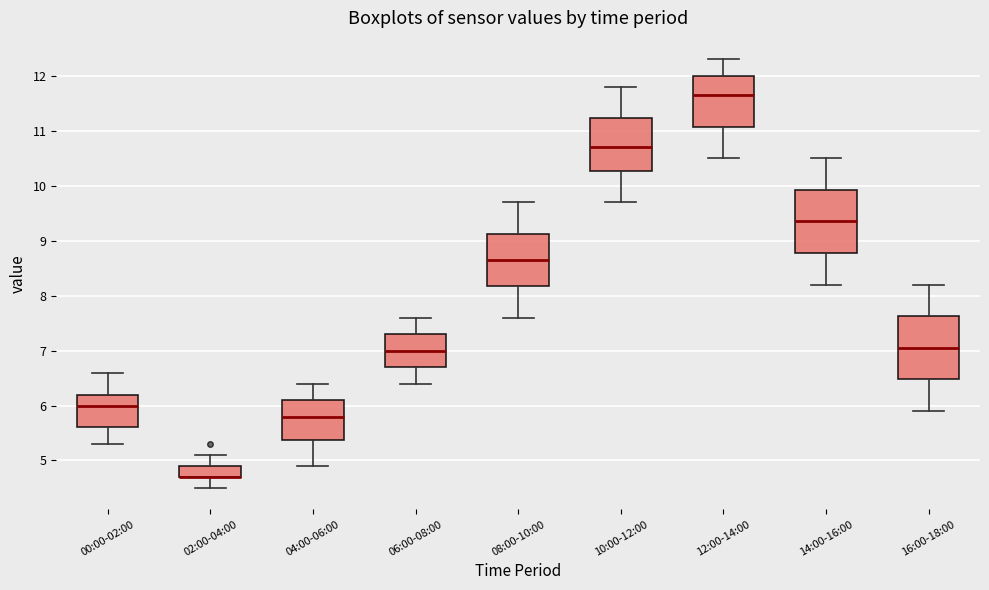

Where is the upper edge of the box for 14:00-16:00 on the y-axis? The values are not printed on the chart, so give them approximately, as read against the axis.

9.9